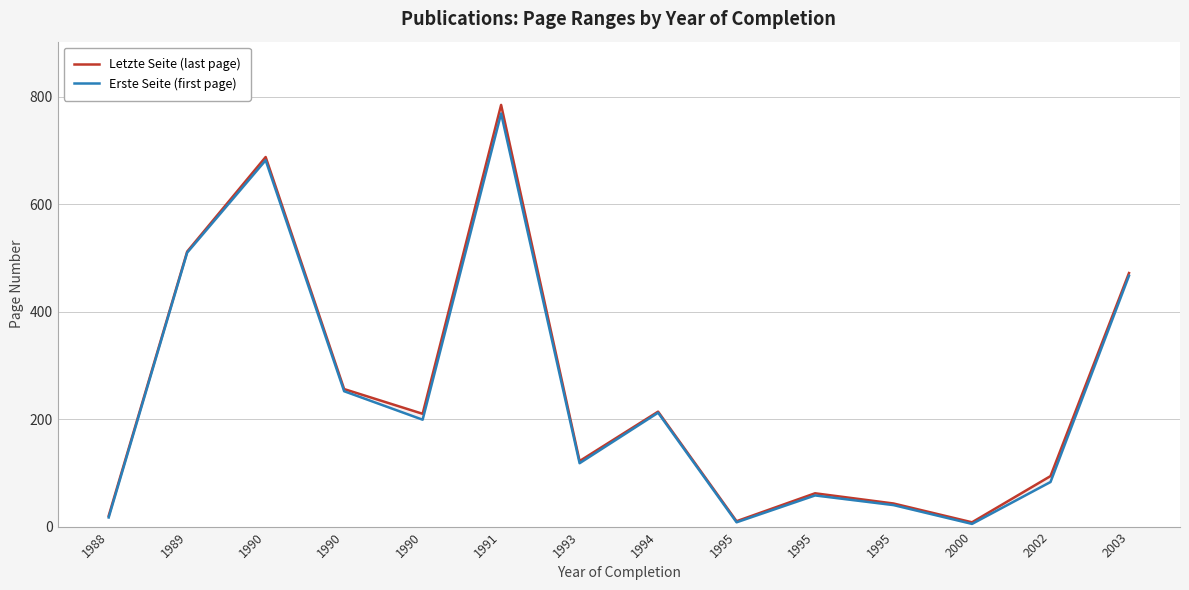

What is the difference between the second highest and second lowest values in the Erste Seite (first page) series?

674